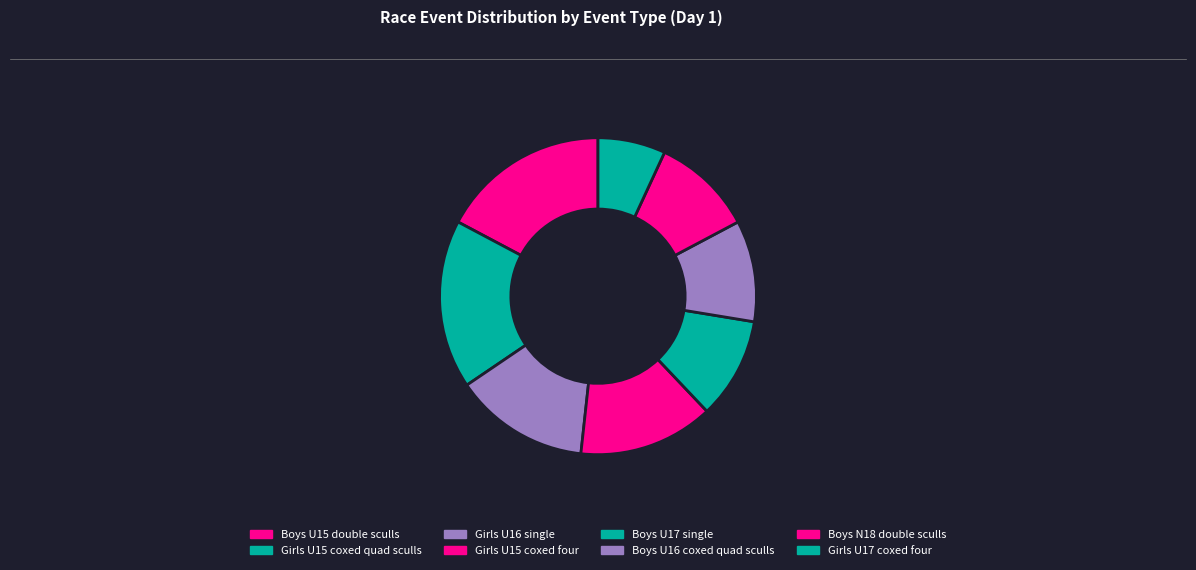

How many segments does this pie chart have?

8